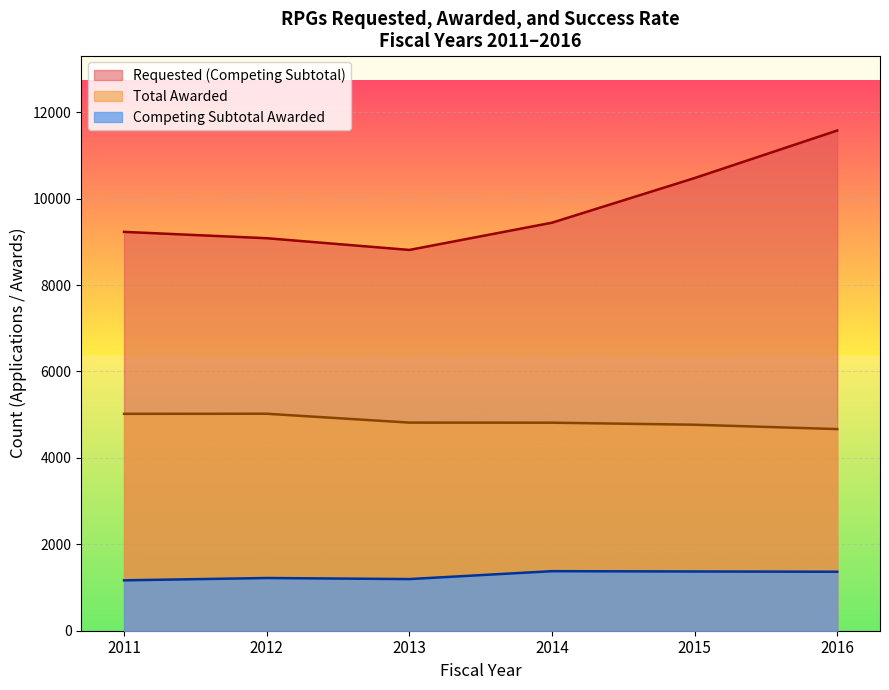

Does the chart display data point markers on the line(s)?

No